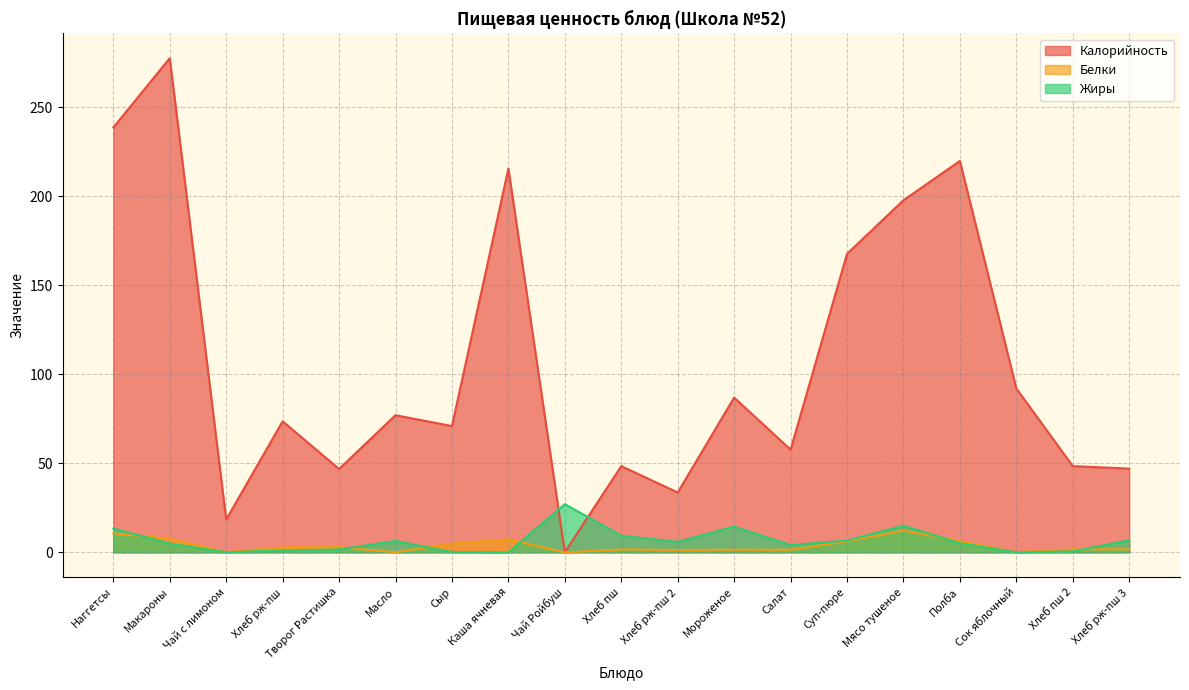

How many lines are shown in the chart?

3